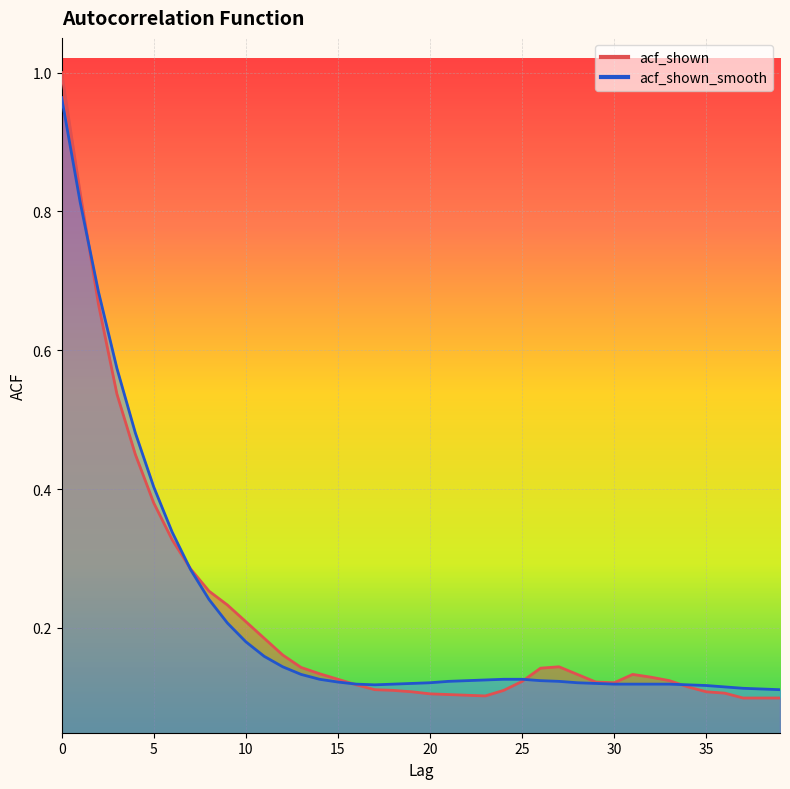

Reading right to left, extract all data points from this chart.

acf_shown: 0.1	0.1	0.1	0.1	0.1	0.1	0.1	0.1	0.1	0.1	0.1	0.1	0.1	0.1	0.1	0.1	0.1	0.1	0.1	0.1	0.1	0.1	0.1	0.1	0.1	0.1	0.1	0.2	0.2	0.2	0.2	0.3	0.3	0.3	0.4	0.5	0.5	0.7	0.8	1.0
acf_shown_smooth: 0.1	0.1	0.1	0.1	0.1	0.1	0.1	0.1	0.1	0.1	0.1	0.1	0.1	0.1	0.1	0.1	0.1	0.1	0.1	0.1	0.1	0.1	0.1	0.1	0.1	0.1	0.1	0.1	0.2	0.2	0.2	0.2	0.3	0.3	0.4	0.5	0.6	0.7	0.8	1.0